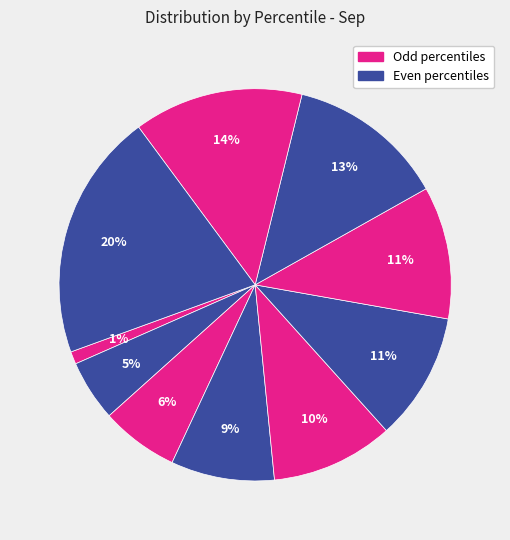

Is there any slice that represents more than half of the pie?

No